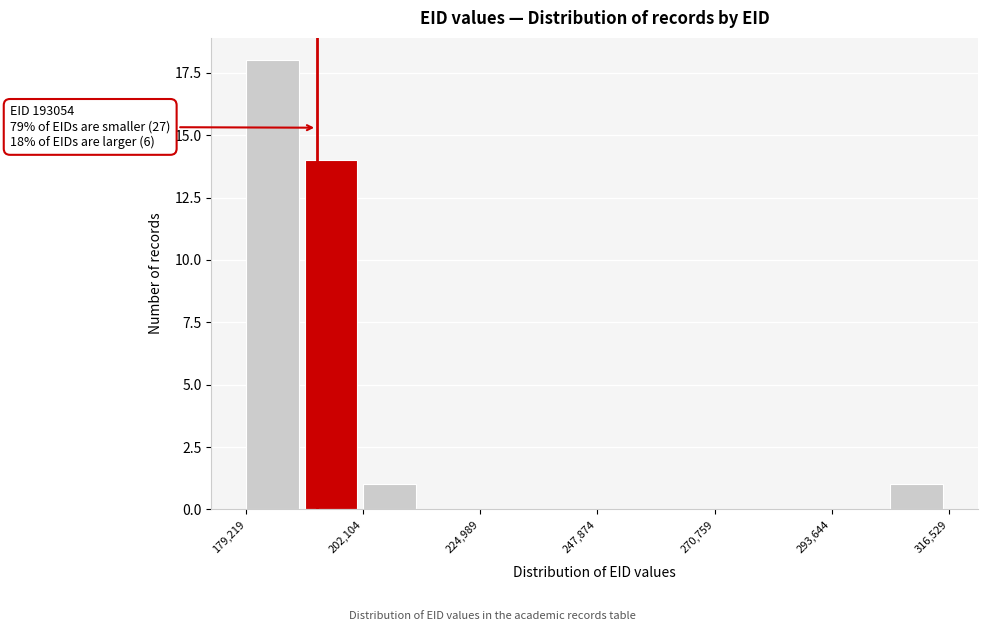

Around what value on the x-axis is the tallest bar? Give the approximate position of its centre, as read against the axis.

185000